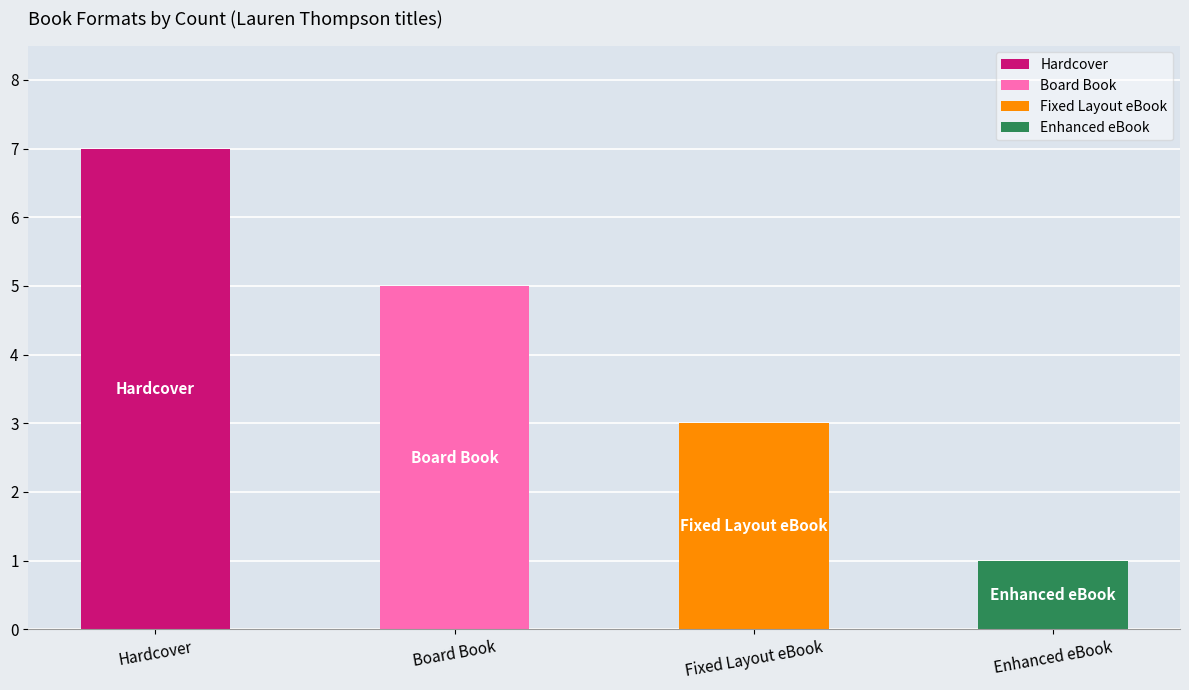

What is the smallest value displayed?

1